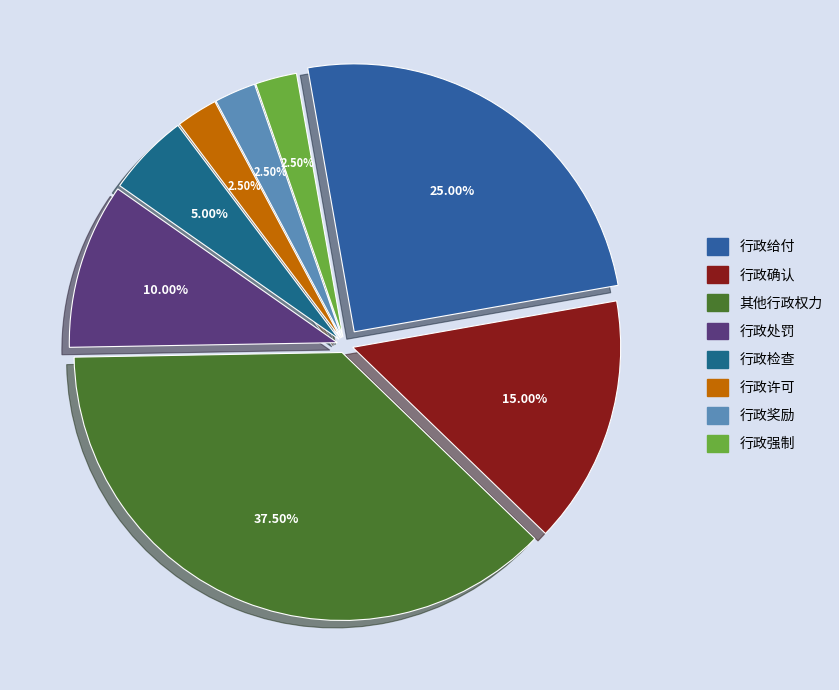

True or false: 行政检查 accounts for 5% of the total.

True